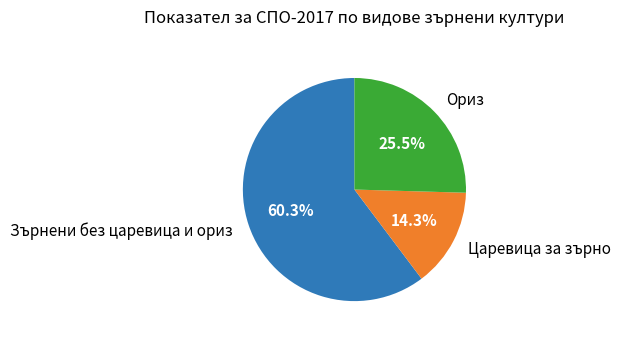

To the nearest percent, what is the average slice percentage?

33%